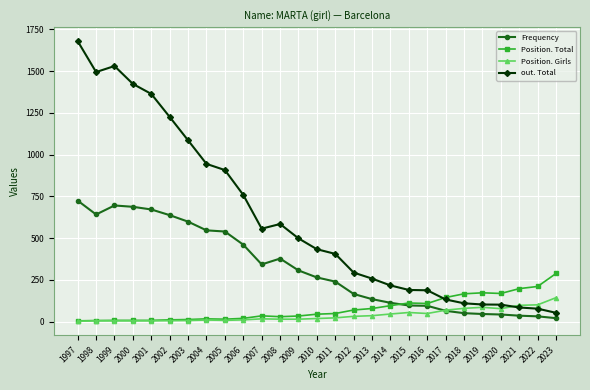

At which category is the sum across all series the highest?

1997